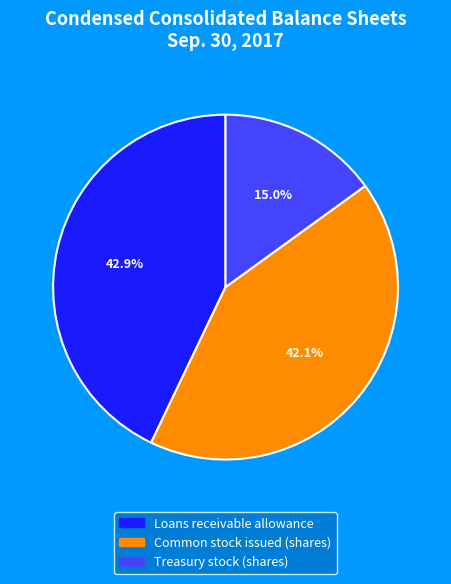

Does any single category account for the majority?

No